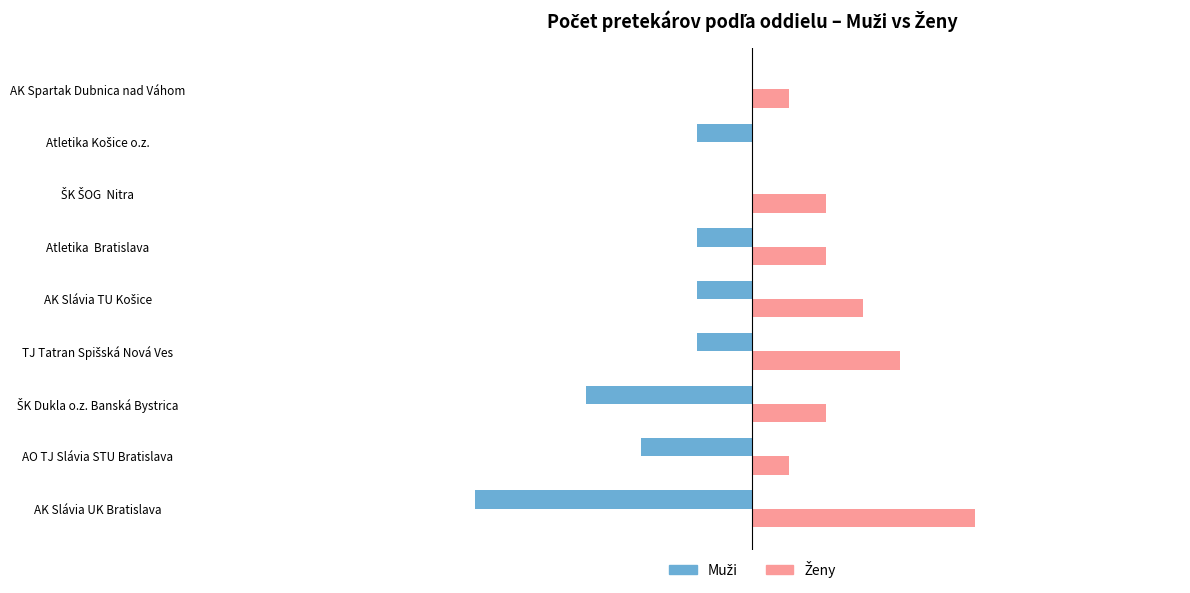

Which category has the highest value across all series?

AK Slávia UK Bratislava